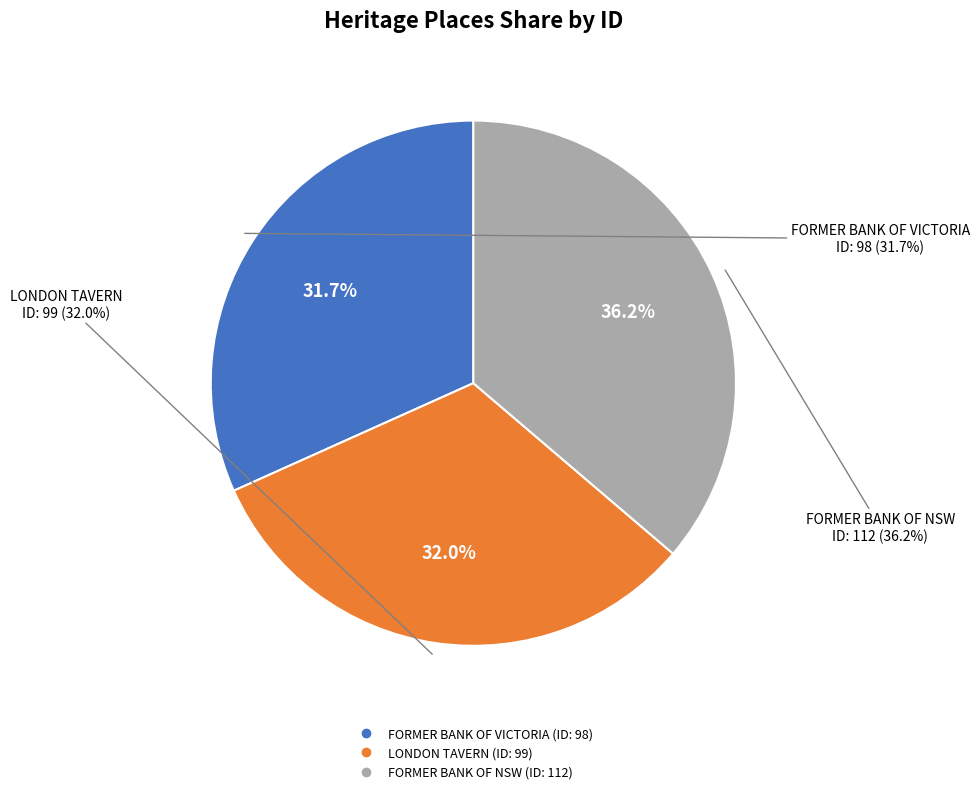

What is the change in value from FORMER BANK OF VICTORIA to LONDON TAVERN?

+1